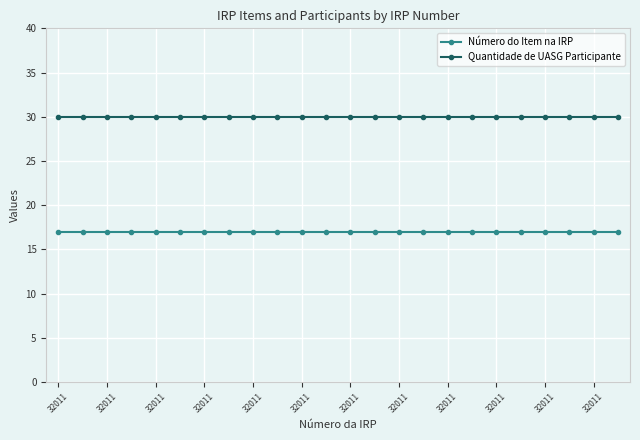

Count the number of data series in this chart.

2